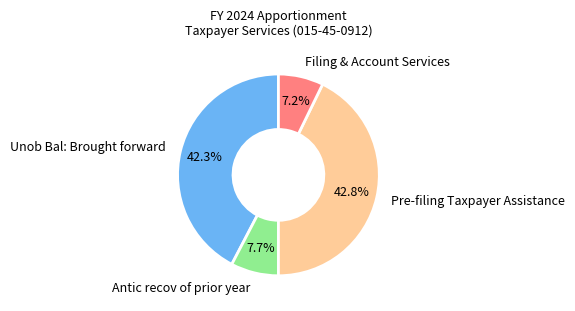

Combined, do Pre-filing Taxpayer Assistance and Antic recov of prior year account for over 50%?

Yes